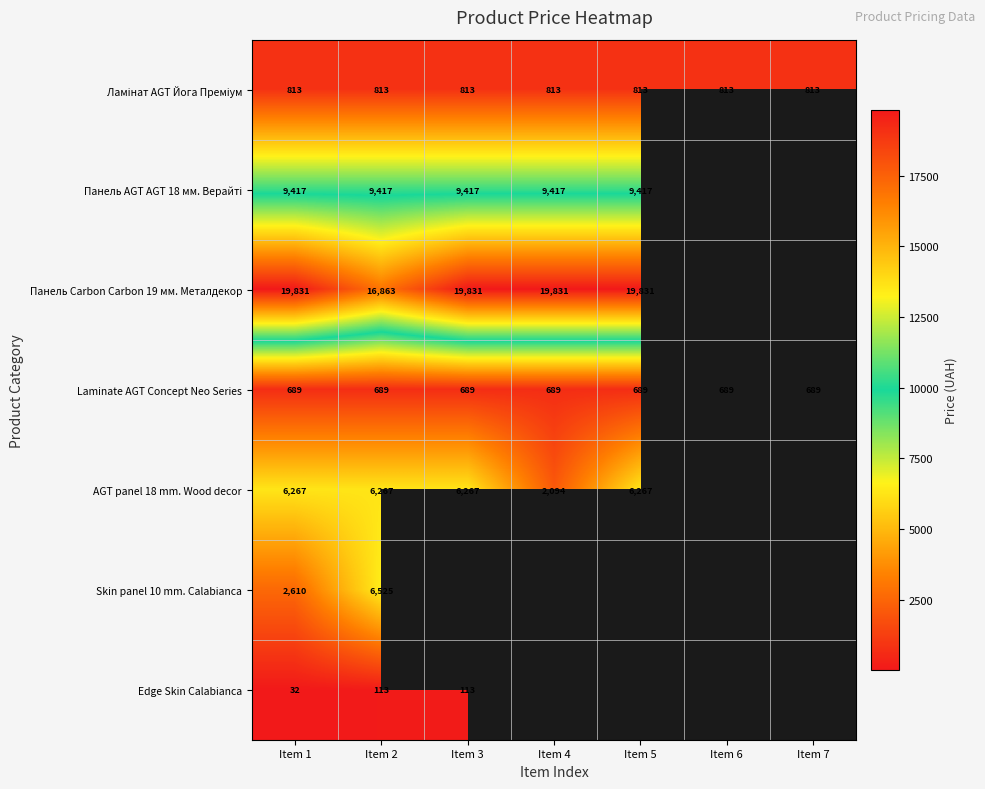

Which series has the widest spread of values?

AGT panel 18 mm. Wood decor